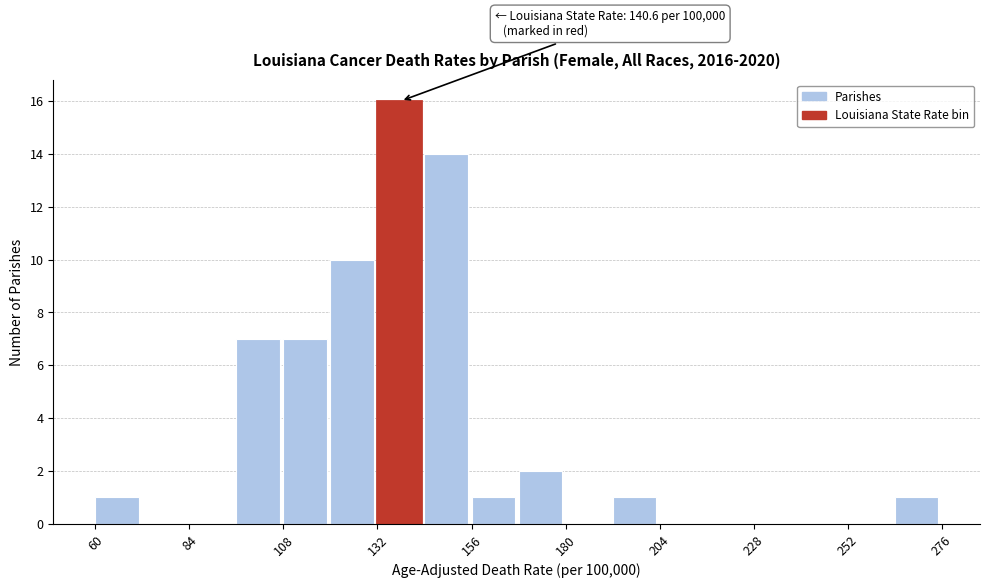

Read against the x-axis, roughly where is the centre of the tallest bar?

140